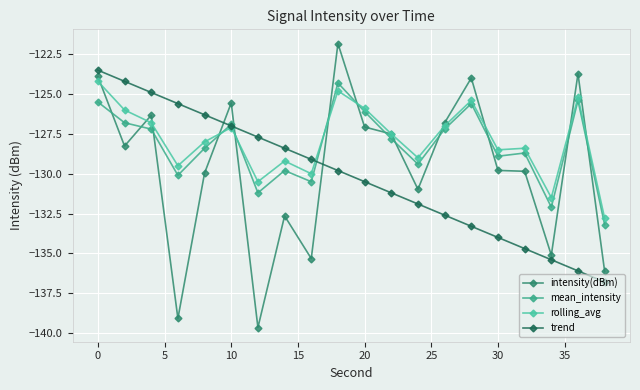

Reading left to right, extract all data points from this chart.

intensity(dBm): -123.9	-128.3	-126.3	-139.1	-130.0	-125.6	-139.7	-132.6	-135.3	-121.8	-127.1	-127.5	-131.0	-126.8	-124.0	-129.8	-129.8	-135.1	-123.7	-136.1
mean_intensity: -125.5	-126.8	-127.2	-130.1	-128.4	-126.9	-131.2	-129.8	-130.5	-124.3	-126.1	-127.8	-129.4	-127.2	-125.6	-128.9	-128.7	-132.1	-125.4	-133.2
rolling_avg: -124.2	-126.0	-126.8	-129.5	-128.0	-127.1	-130.5	-129.2	-130.0	-124.8	-125.9	-127.5	-129.0	-127.0	-125.4	-128.5	-128.4	-131.5	-125.2	-132.8
trend: -123.5	-124.2	-124.9	-125.6	-126.3	-127.0	-127.7	-128.4	-129.1	-129.8	-130.5	-131.2	-131.9	-132.6	-133.3	-134.0	-134.7	-135.4	-136.1	-136.8